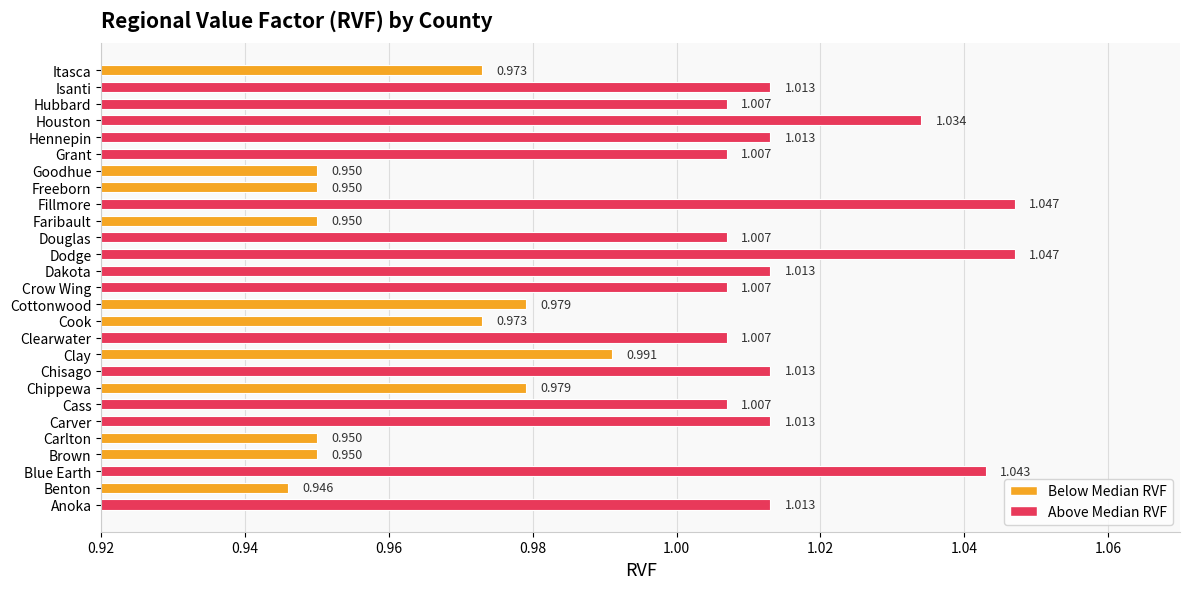

Count the number of values greater than 1.

16